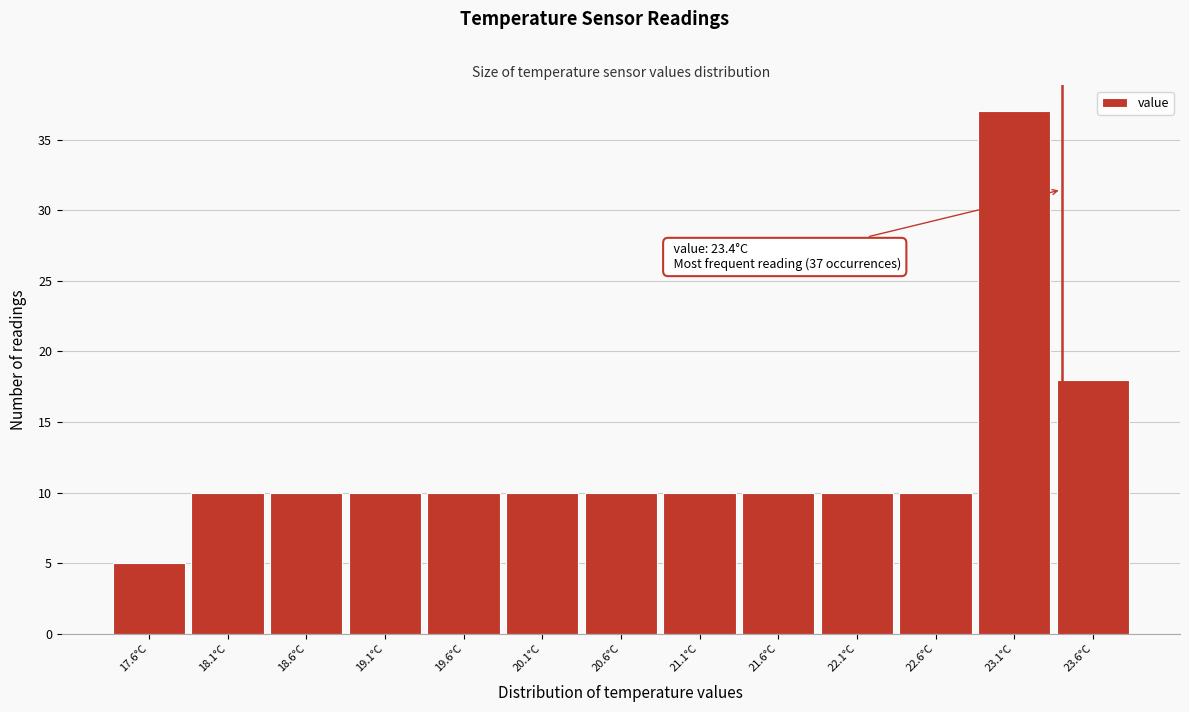

Over which range of the x-axis is the bar tallest?

22.85 to 23.35